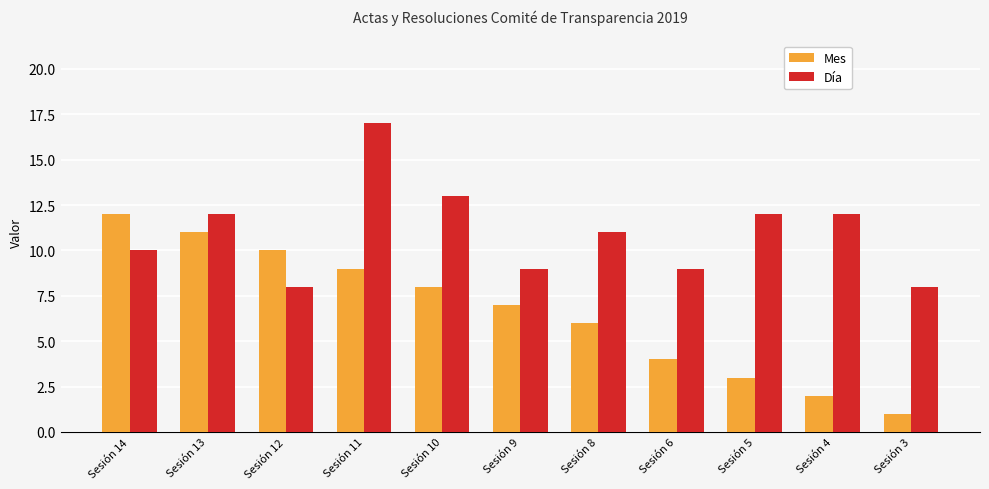

What is the highest value of the Día series?

17